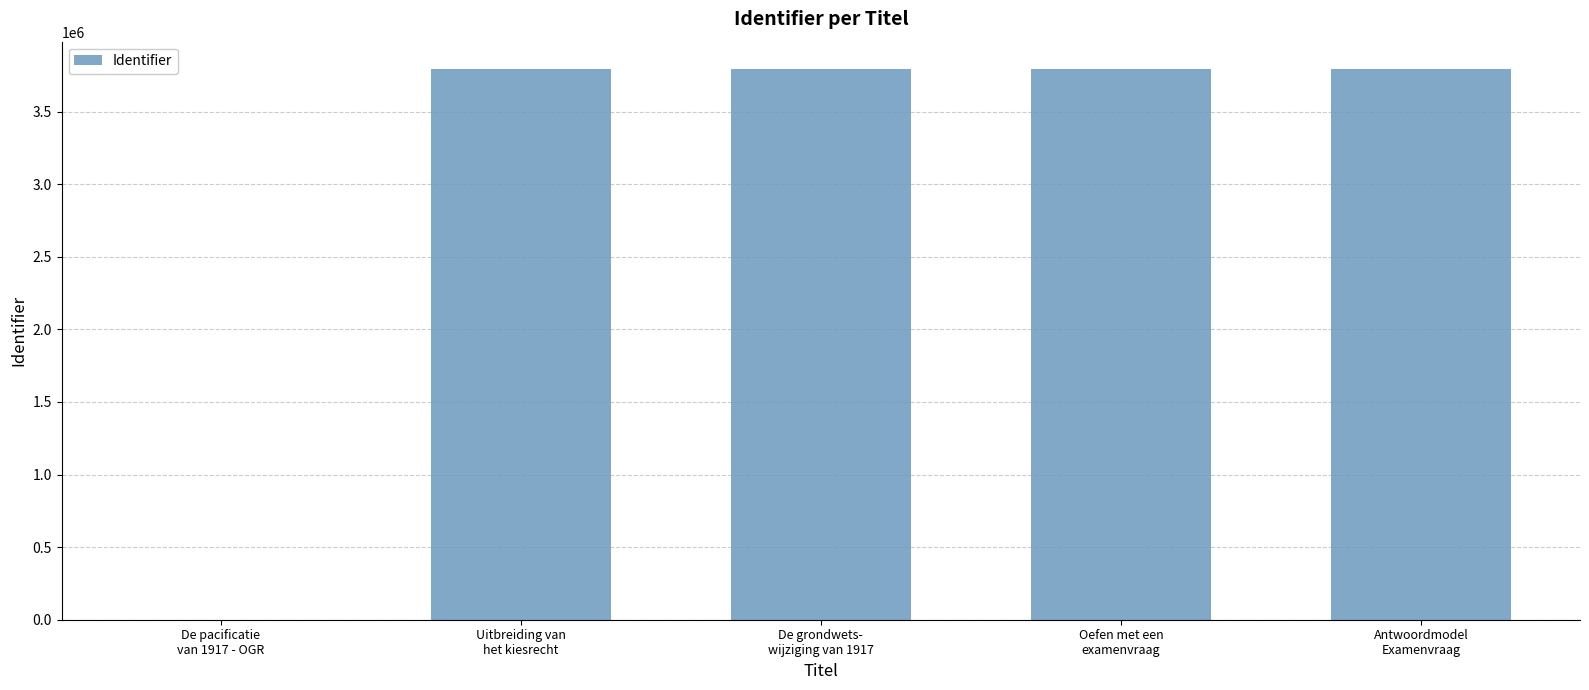

What is the sum of all values?

15166551